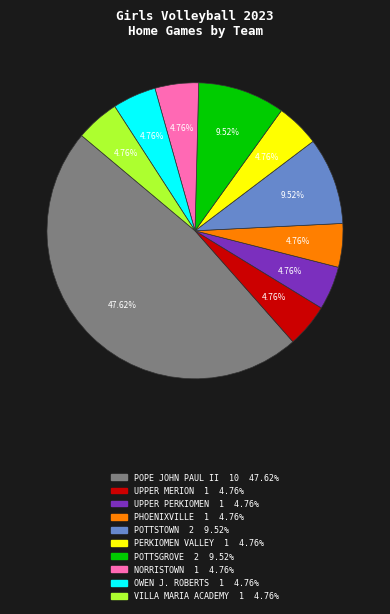

Does any single category account for the majority?

No